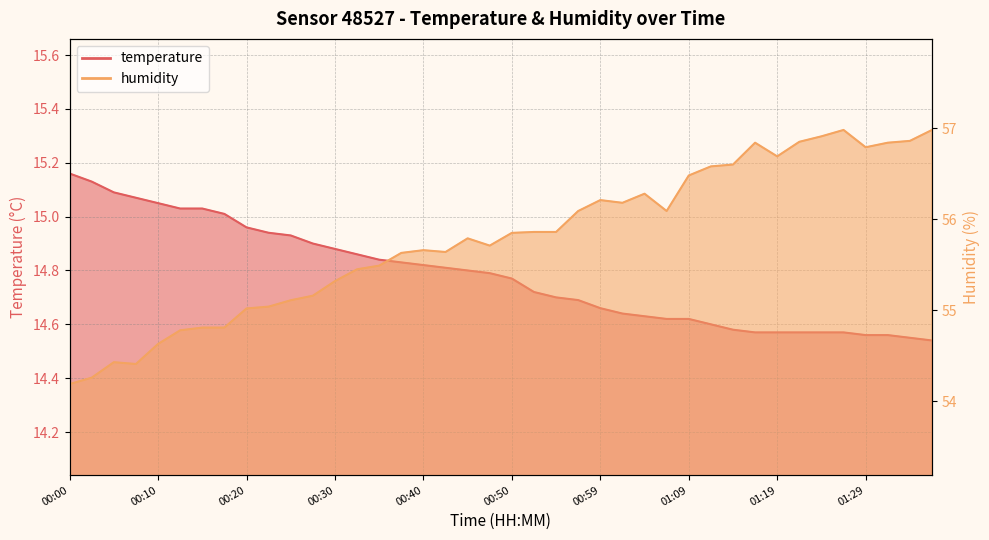

What is the difference between the second highest and second lowest values in the humidity series?

2.7